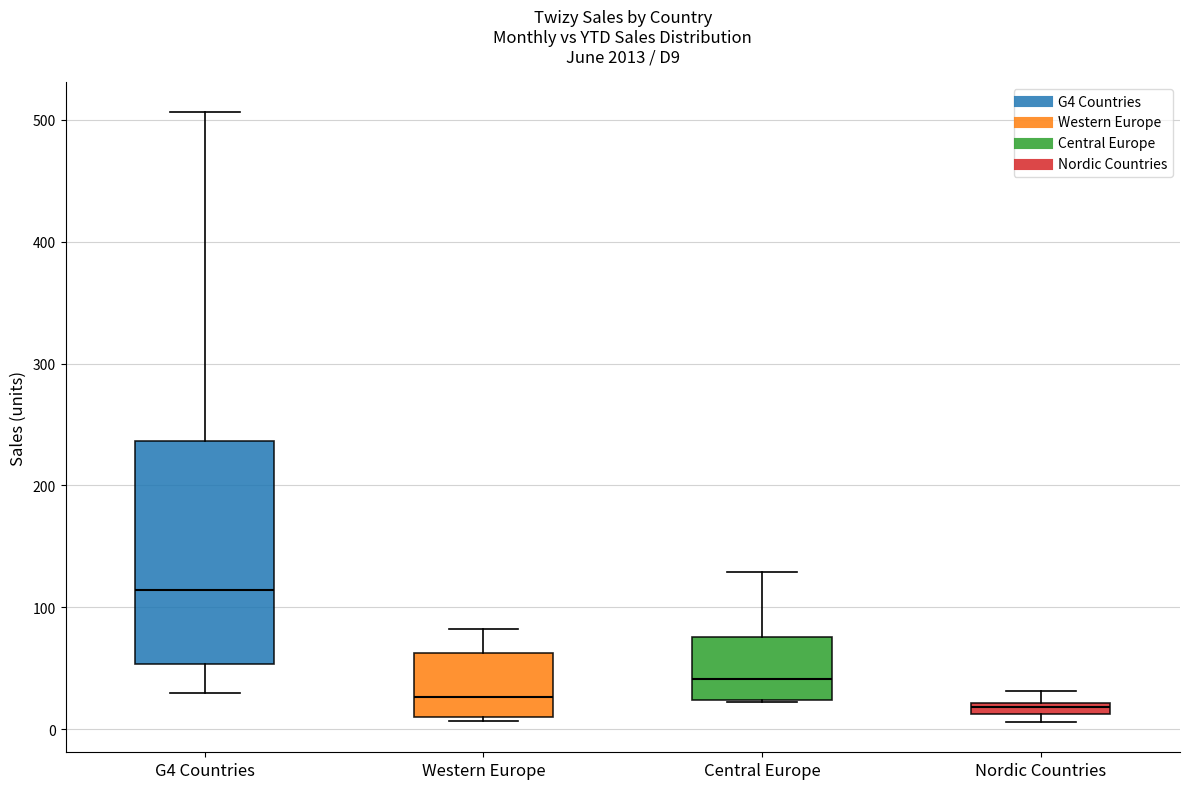

Where is the upper edge of the box for Western Europe on the y-axis? The values are not printed on the chart, so give them approximately, as read against the axis.

60